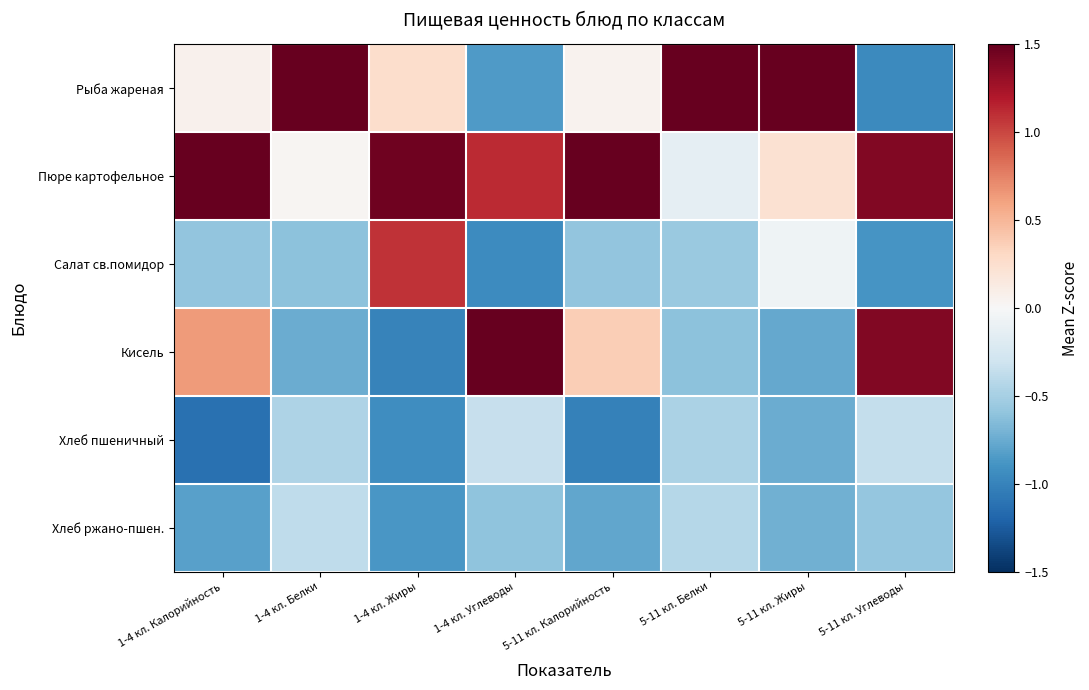

Reading right to left, extract all data points from this chart.

Рыба жареная: 5-11 кл. Углеводы=-1.0	5-11 кл. Жиры=2.1	5-11 кл. Белки=2.2	5-11 кл. Калорийность=0.0	1-4 кл. Углеводы=-0.9	1-4 кл. Жиры=0.3	1-4 кл. Белки=2.2	1-4 кл. Калорийность=0.1
Пюре картофельное: 5-11 кл. Углеводы=1.4	5-11 кл. Жиры=0.2	5-11 кл. Белки=-0.1	5-11 кл. Калорийность=2.0	1-4 кл. Углеводы=1.1	1-4 кл. Жиры=1.5	1-4 кл. Белки=0.0	1-4 кл. Калорийность=1.8
Салат св.помидор: 5-11 кл. Углеводы=-0.9	5-11 кл. Жиры=-0.1	5-11 кл. Белки=-0.6	5-11 кл. Калорийность=-0.6	1-4 кл. Углеводы=-0.9	1-4 кл. Жиры=1.1	1-4 кл. Белки=-0.6	1-4 кл. Калорийность=-0.6
Кисель: 5-11 кл. Углеводы=1.4	5-11 кл. Жиры=-0.8	5-11 кл. Белки=-0.6	5-11 кл. Калорийность=0.4	1-4 кл. Углеводы=1.6	1-4 кл. Жиры=-1.0	1-4 кл. Белки=-0.7	1-4 кл. Калорийность=0.6
Хлеб пшеничный: 5-11 кл. Углеводы=-0.4	5-11 кл. Жиры=-0.7	5-11 кл. Белки=-0.5	5-11 кл. Калорийность=-1.0	1-4 кл. Углеводы=-0.3	1-4 кл. Жиры=-0.9	1-4 кл. Белки=-0.5	1-4 кл. Калорийность=-1.1
Хлеб ржано-пшен.: 5-11 кл. Углеводы=-0.6	5-11 кл. Жиры=-0.7	5-11 кл. Белки=-0.4	5-11 кл. Калорийность=-0.8	1-4 кл. Углеводы=-0.6	1-4 кл. Жиры=-0.9	1-4 кл. Белки=-0.4	1-4 кл. Калорийность=-0.8